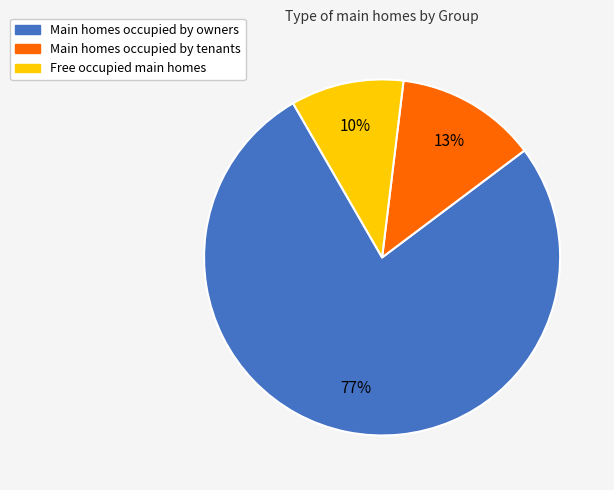

Is there any slice that represents more than half of the pie?

Yes